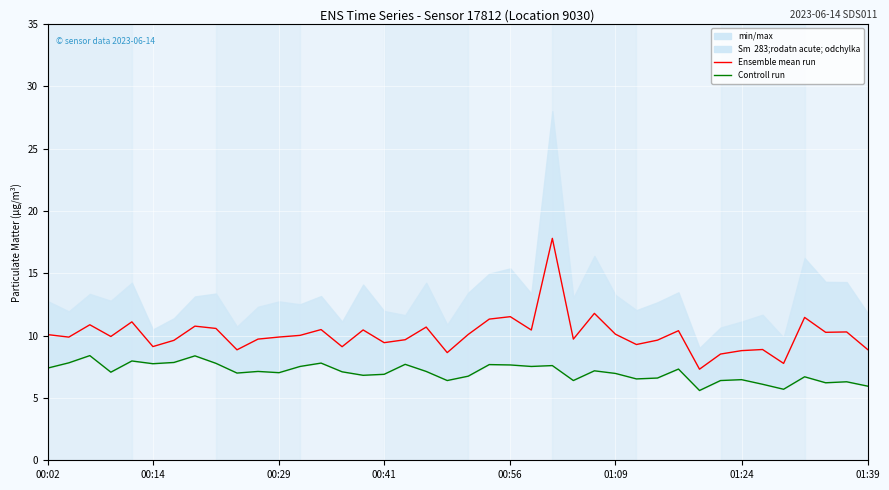

What is the value of the Ensemble mean run point at the 10th from the left?

8.9